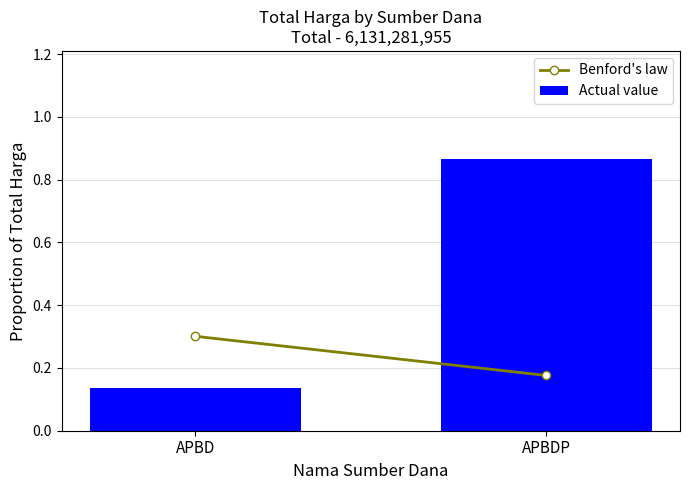

List the labels in order of value, largest first.

APBDP, APBD